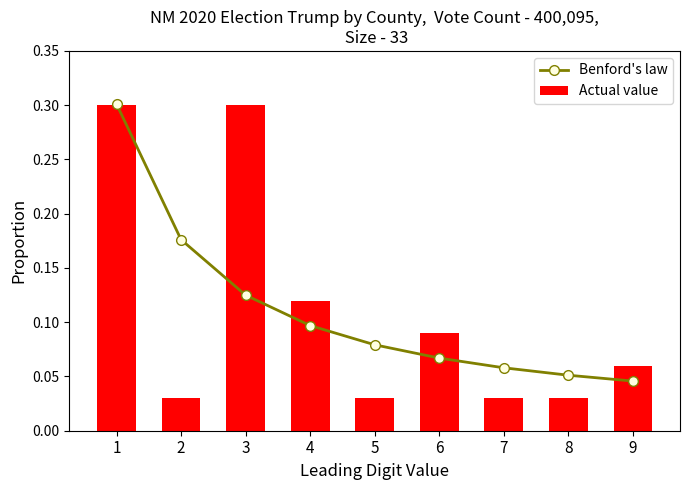

What is the maximum value shown in the chart?

0.3